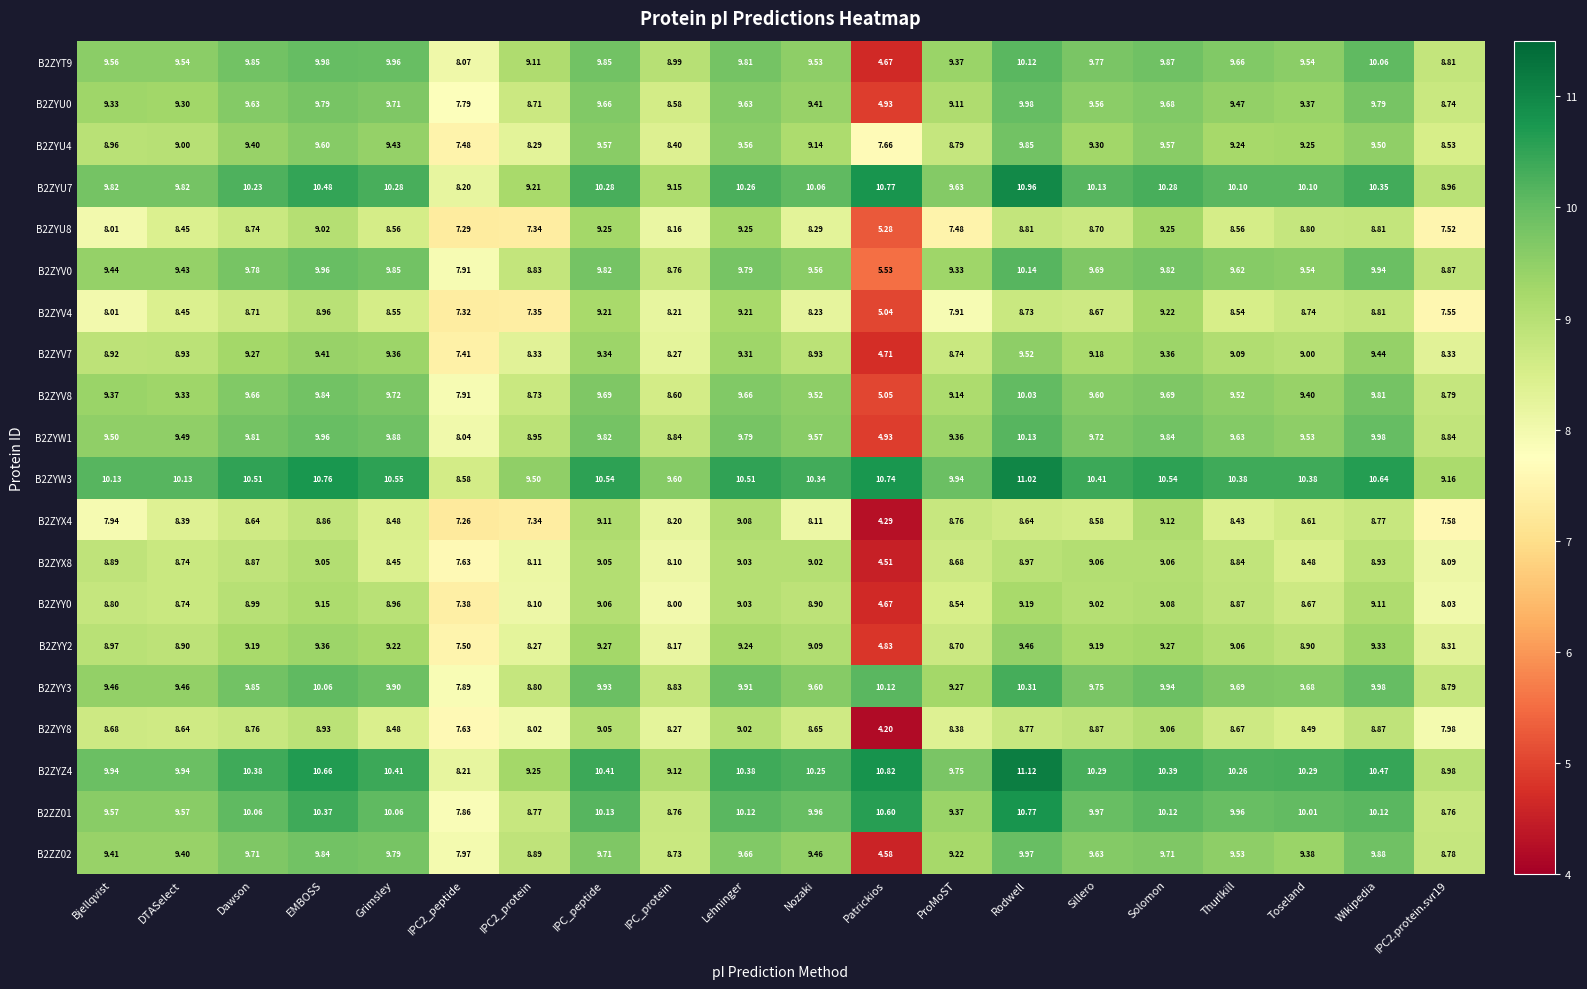

Which category has the highest value in the B2ZYZ4 series?

Rodwell